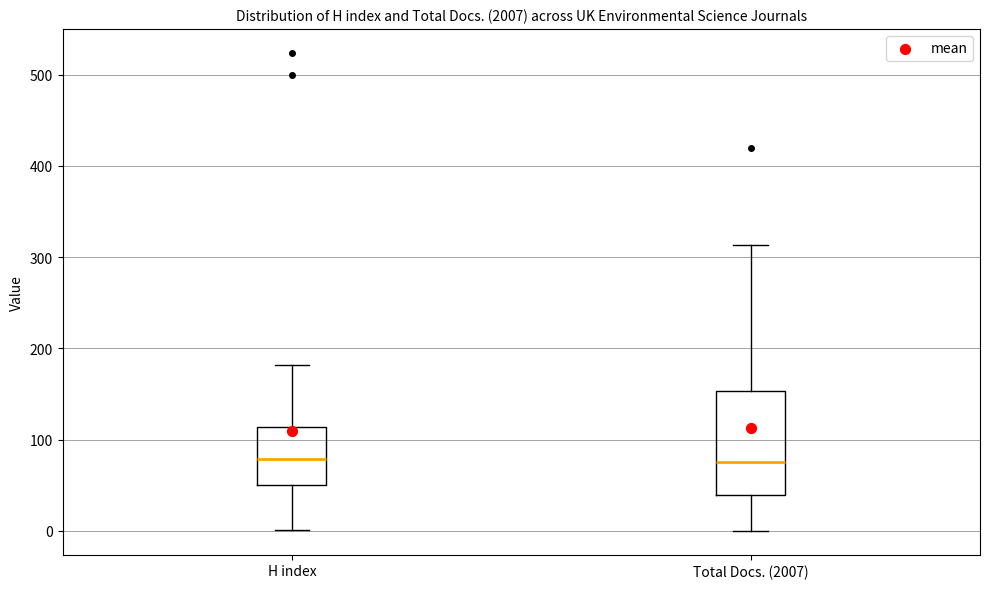

Reading left to right, read every box against the y-axis: the position of its median line, the range the box covers, and the ends of its whiskers. The values are not printed on the chart, so give them approximately, as read against the axis.

H index: median 80, box 50 to 110, whiskers 0 to 180
Total Docs. (2007): median 80, box 40 to 150, whiskers 0 to 310